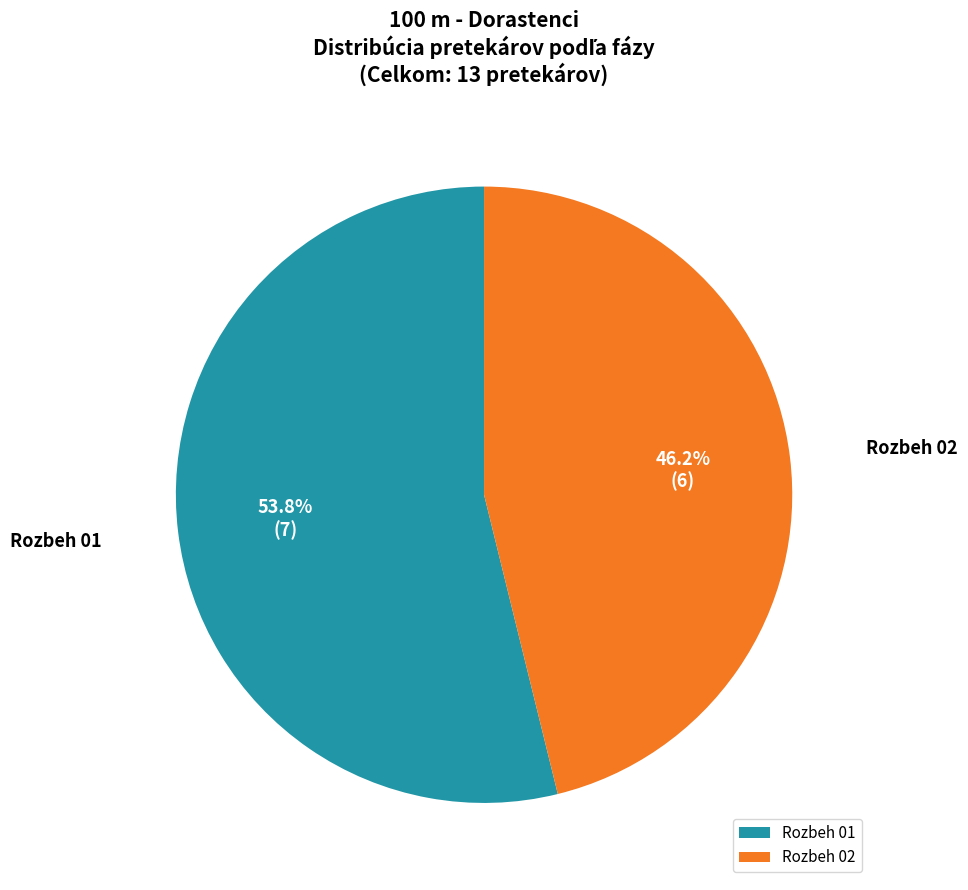

To the nearest percent, what portion does Rozbeh 01 represent?

54%